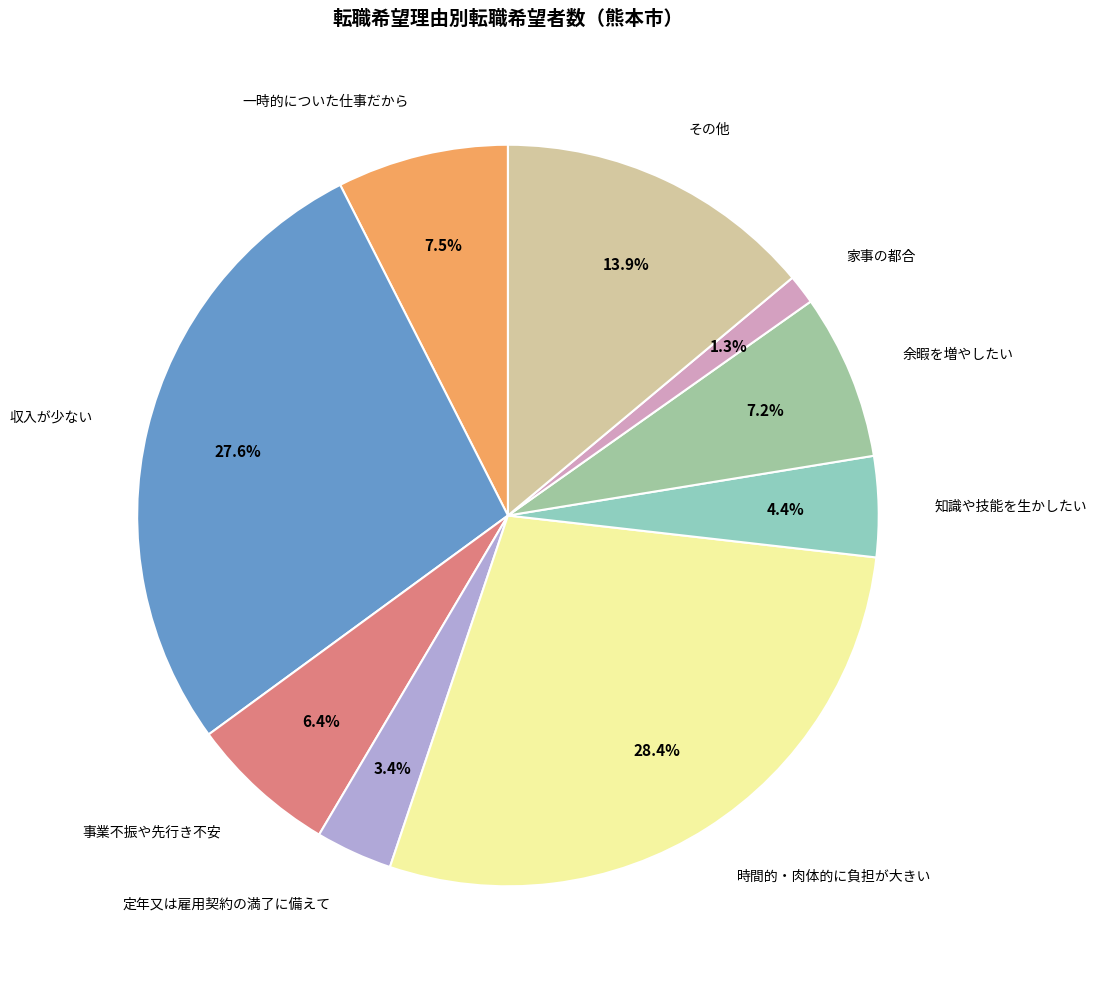

How many segments does this pie chart have?

9